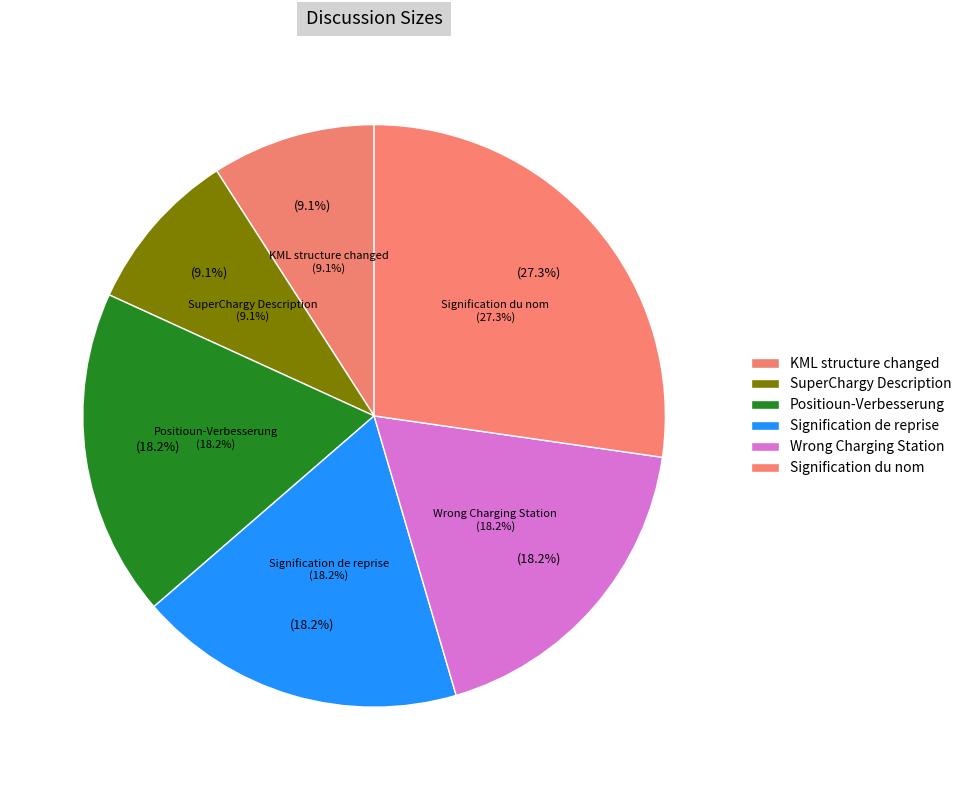

True or false: Signification du nom des bornes accounts for 17% of the total.

False